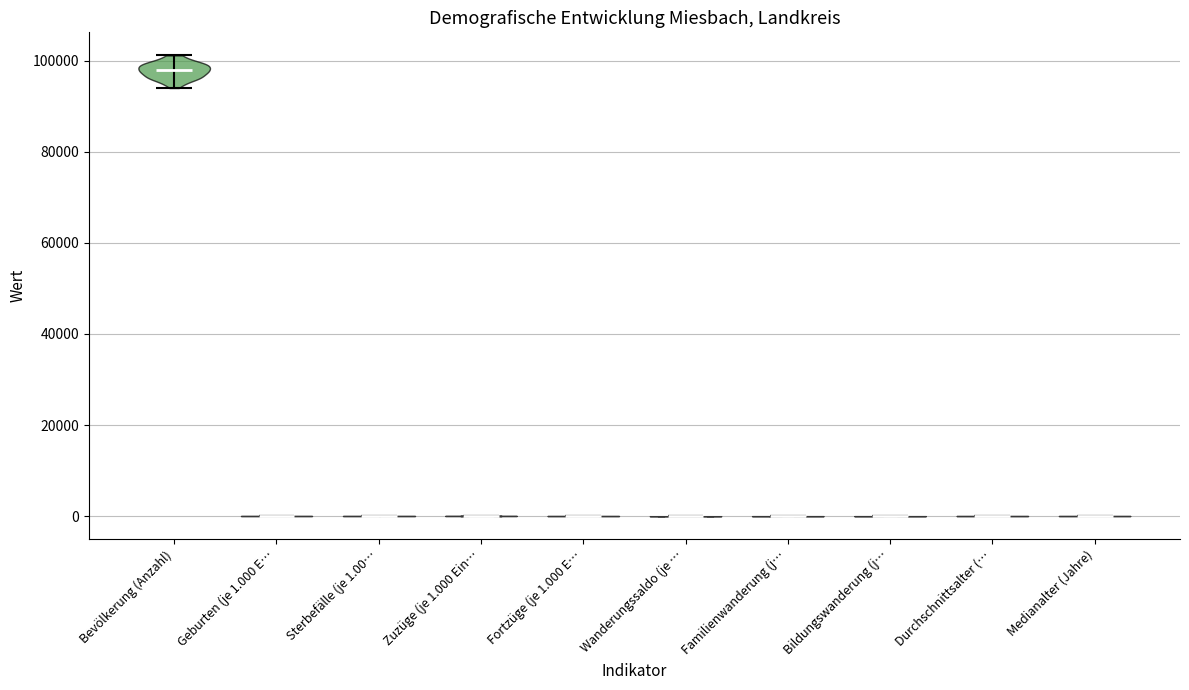

Where does the median line of the violin for Sterbefälle (je 1.00… sit on the y-axis? The values are not printed on the chart, so give them approximately, as read against the axis.

0